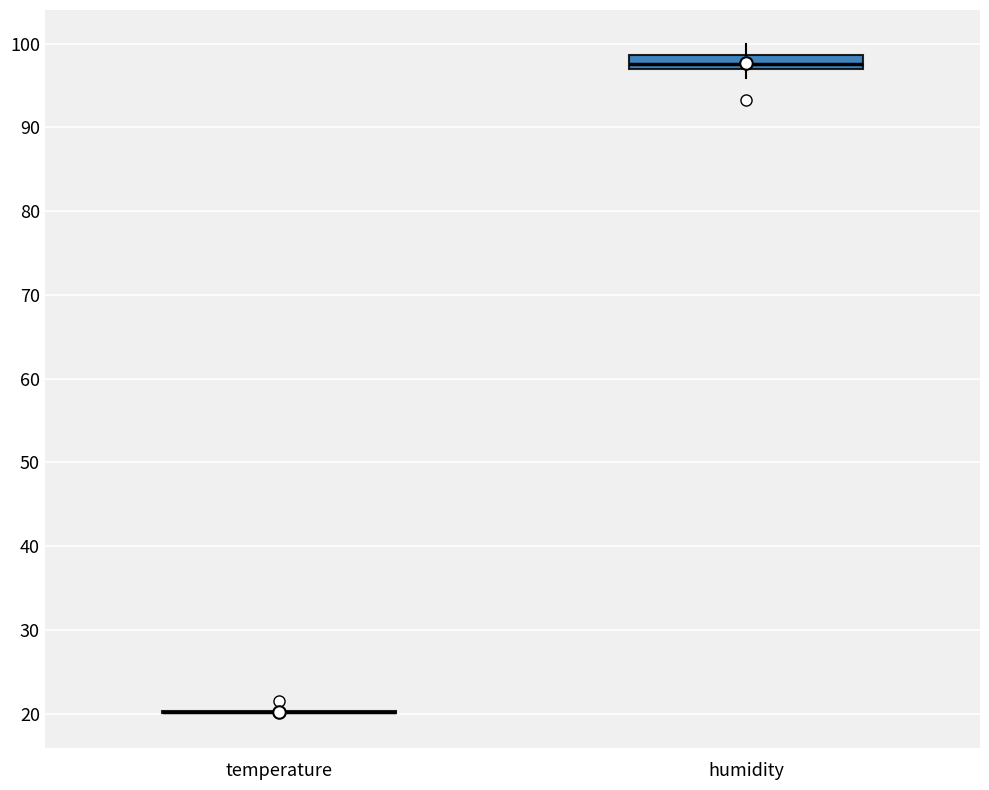

Comparing the boxes themselves (not the whiskers), which one is the tallest?

humidity